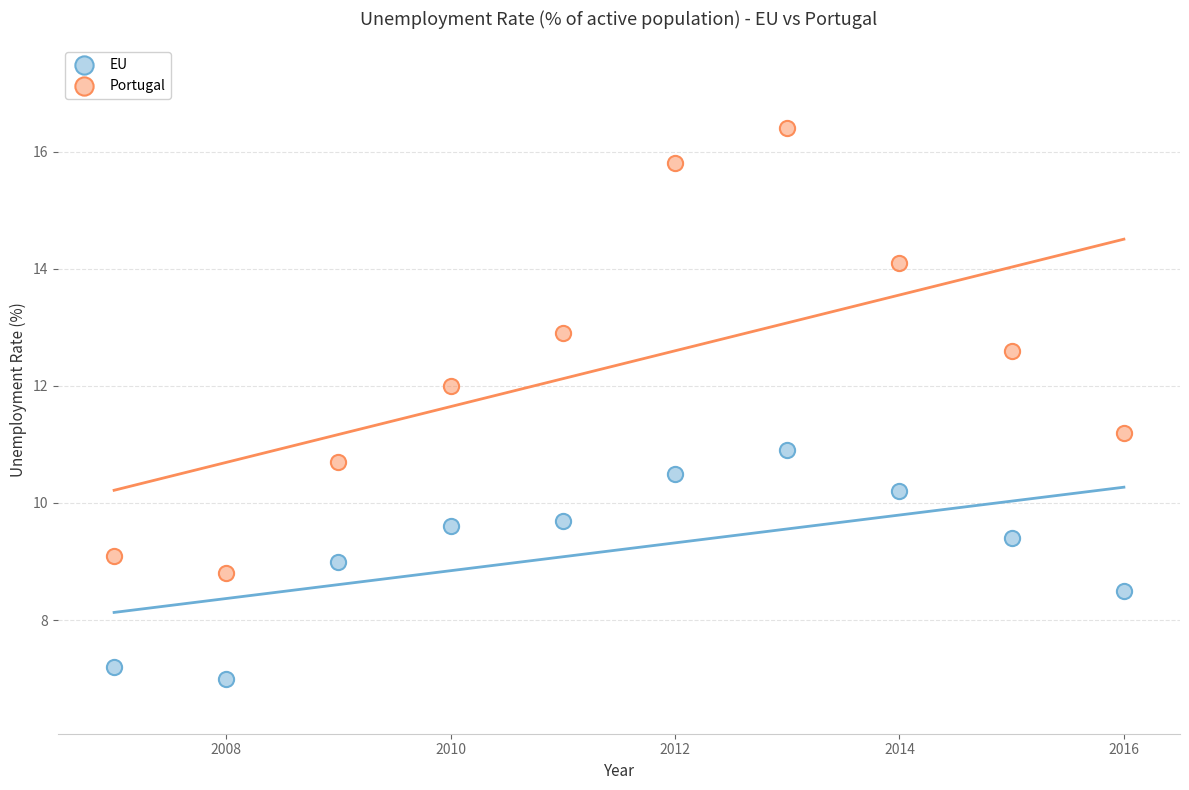

Which series contains the lowest Y value?

EU